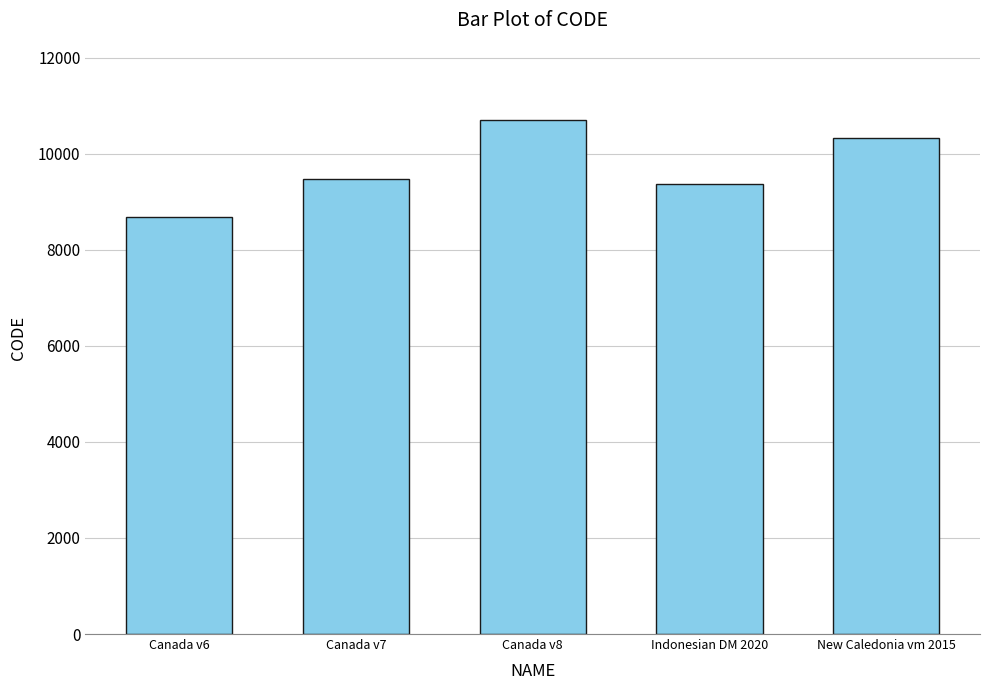

Reading left to right, transcribe all the data shown in this chart.

8676	9483	10707	9375	10323